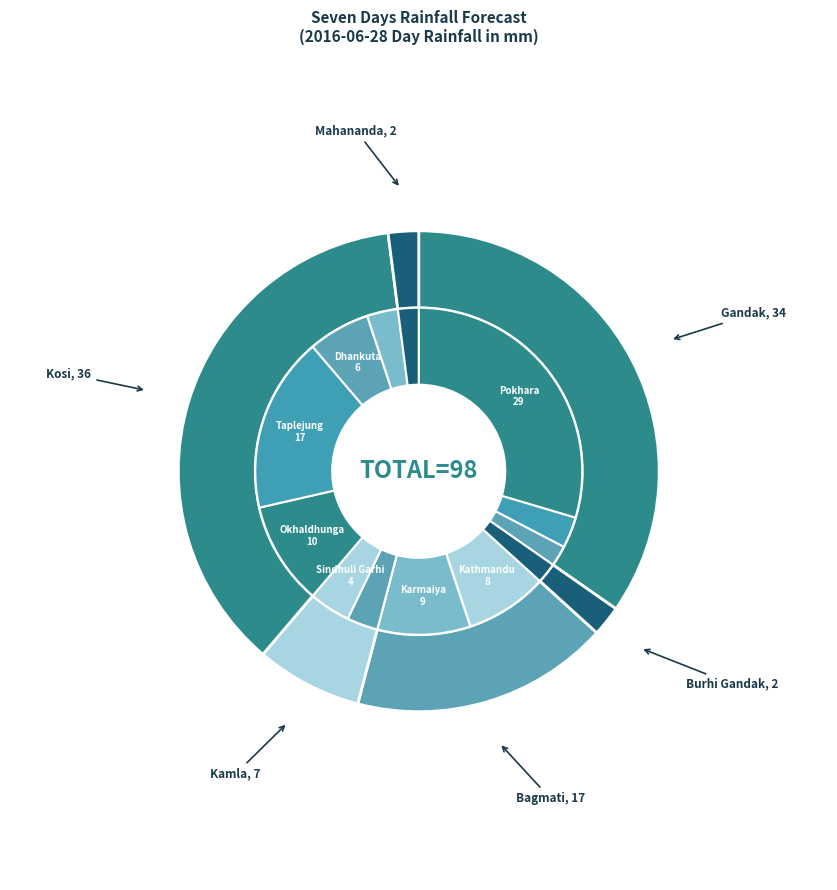

To the nearest percent, what portion does Kathmandu represent?

8%